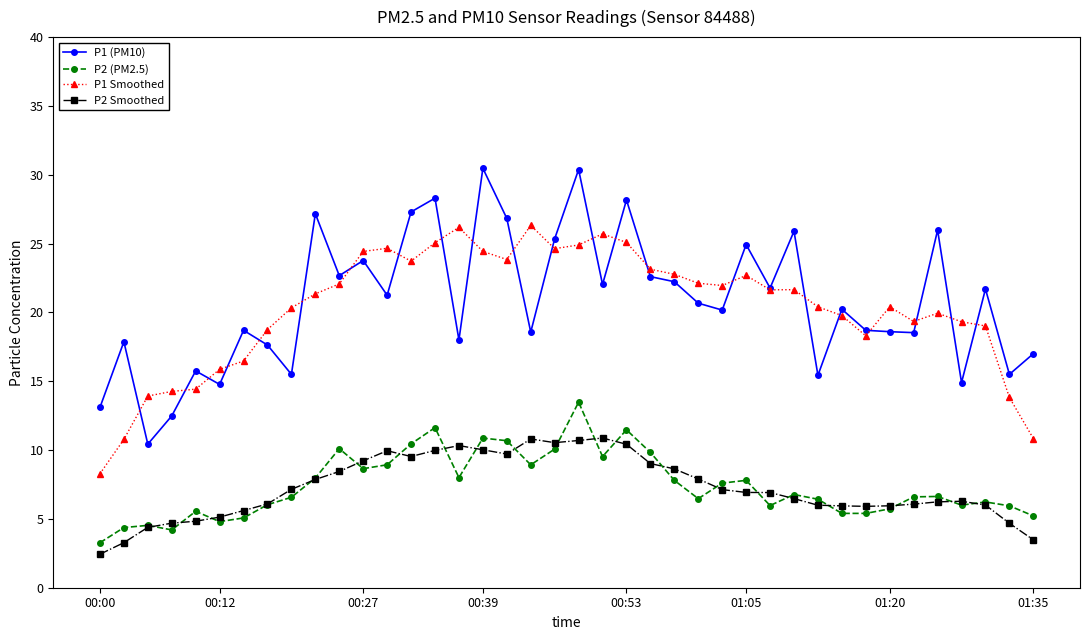

In P2 Smoothed, how many points are lower than both neighbors (excluding endpoints)?

4